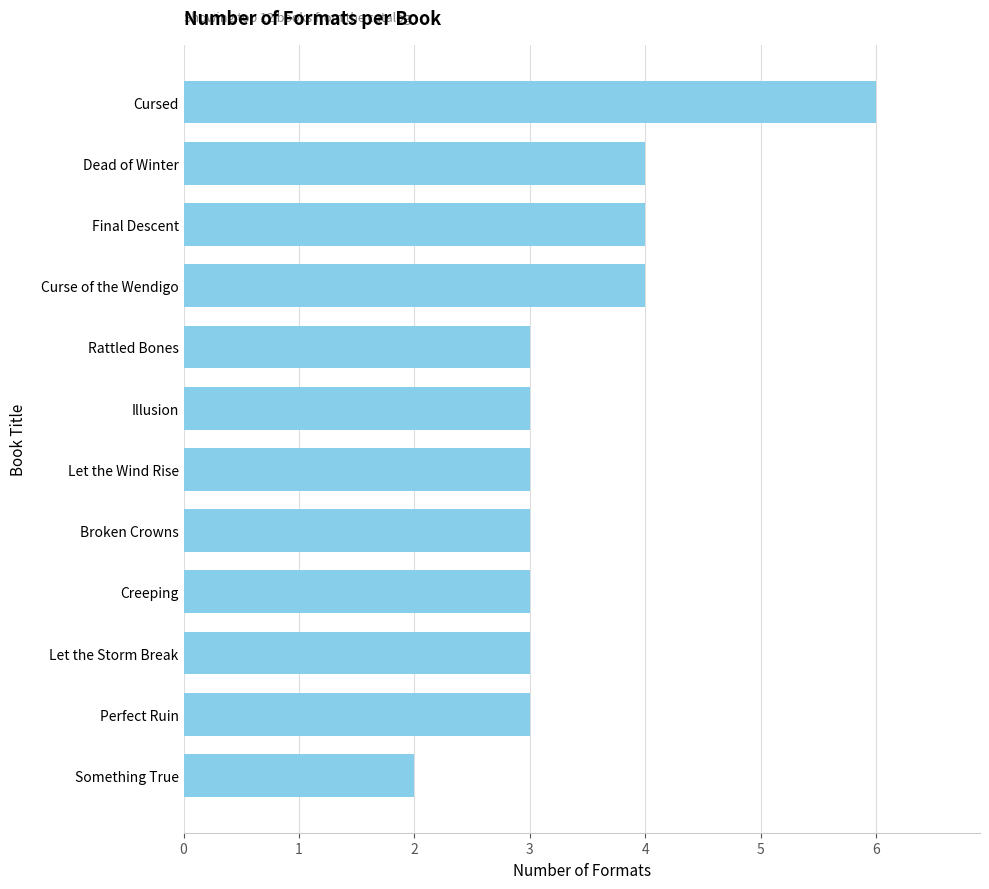

What is the ratio of the value at Rattled Bones to the value at Perfect Ruin?

1.0